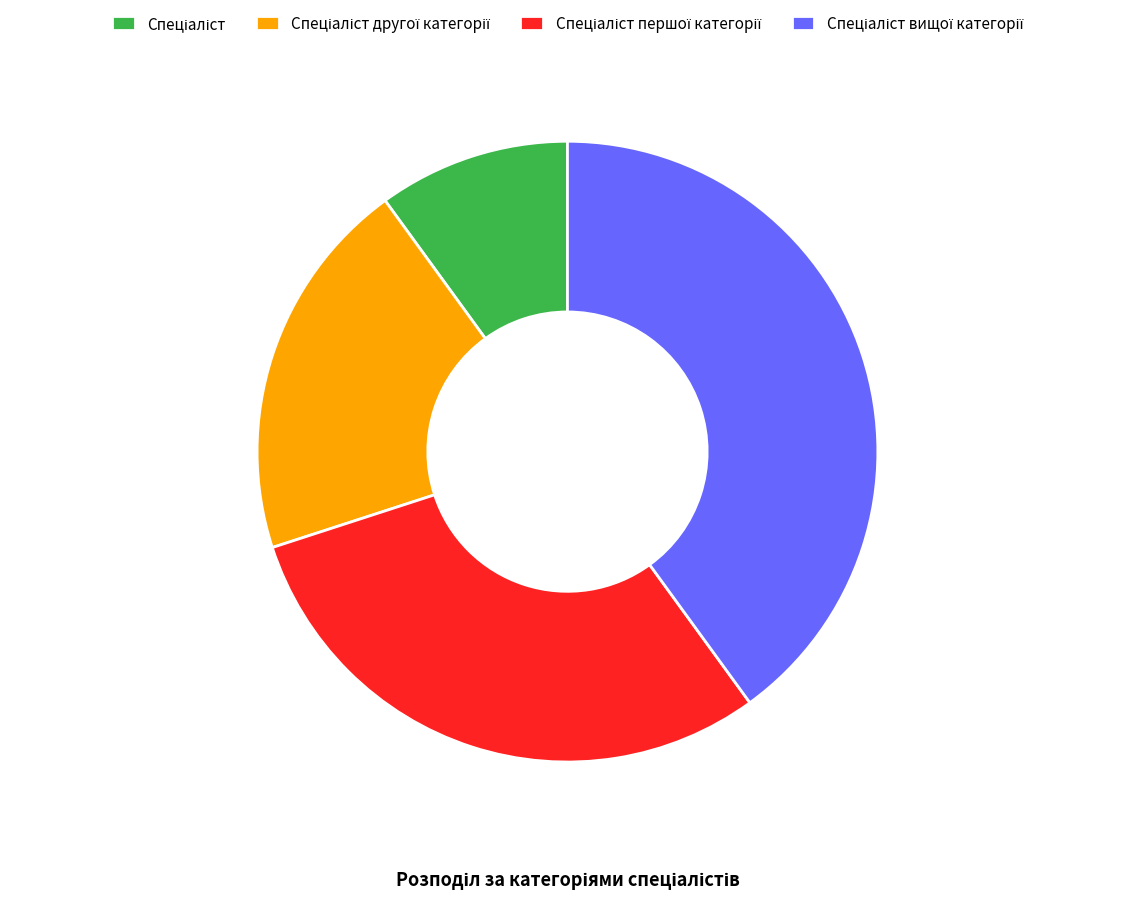

How many slices are in this pie chart?

4